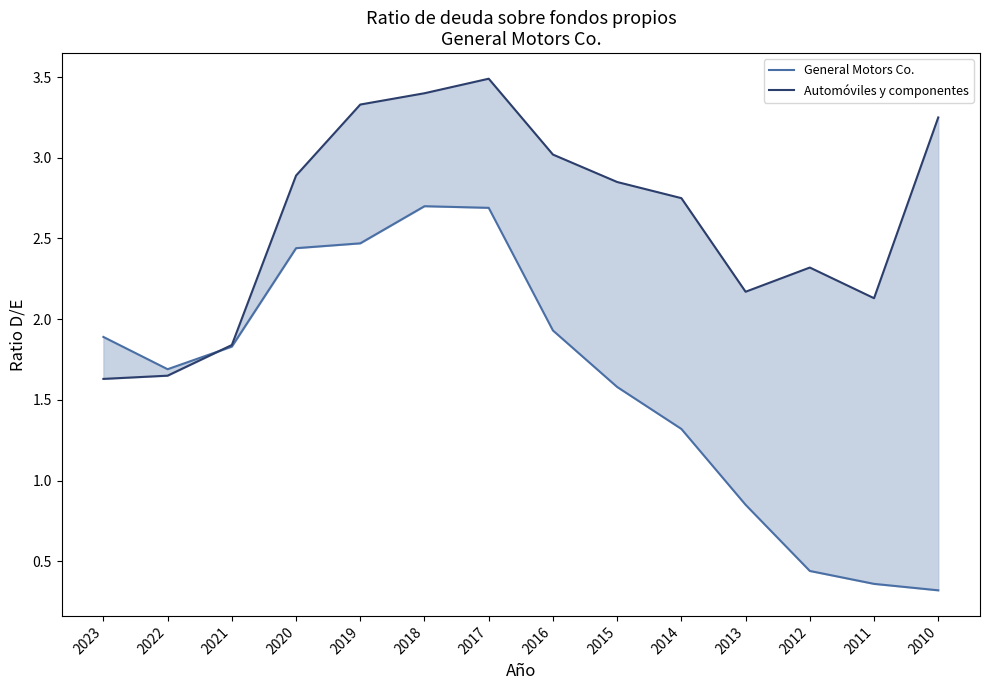

Is it true that Automóviles y componentes equals 1.0 at 2023?

False